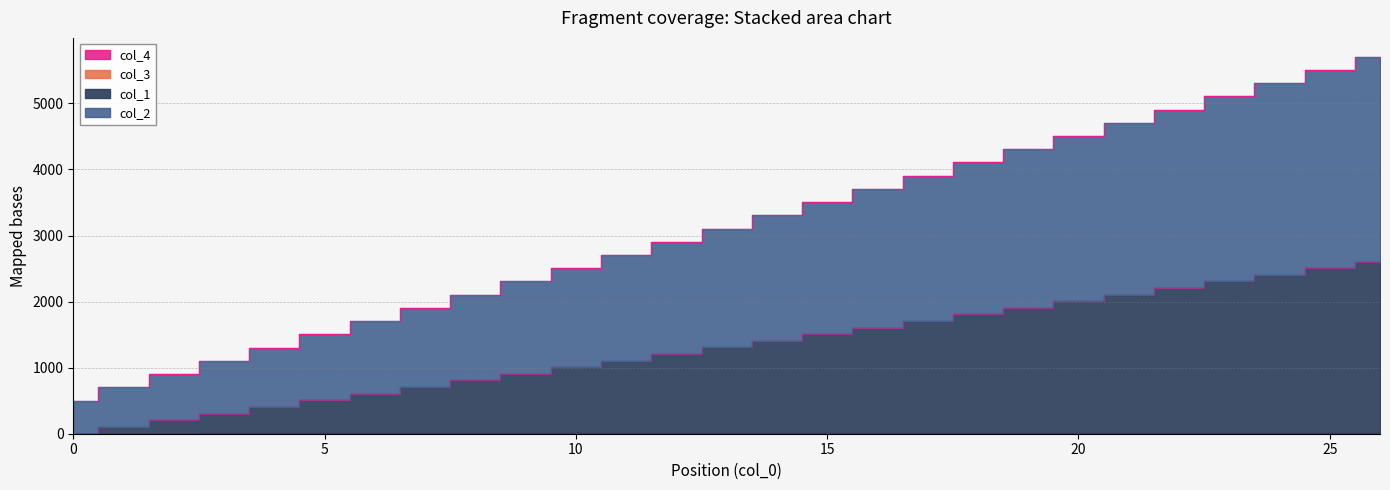

What is the spread (max minus min) of values at 25?

3000